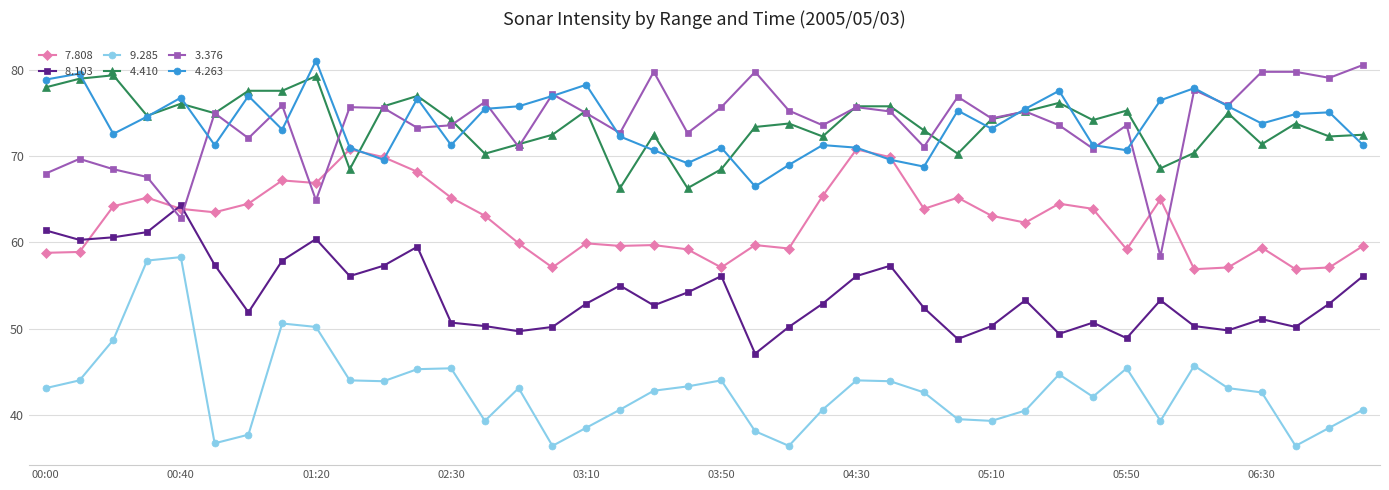

What is the greatest value displayed?

81.1